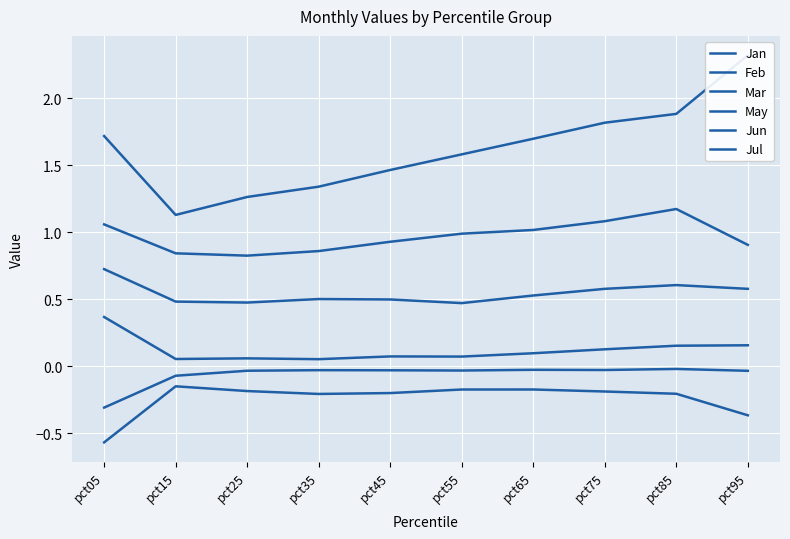

True or false: Jan and Jun cross at least once.

False